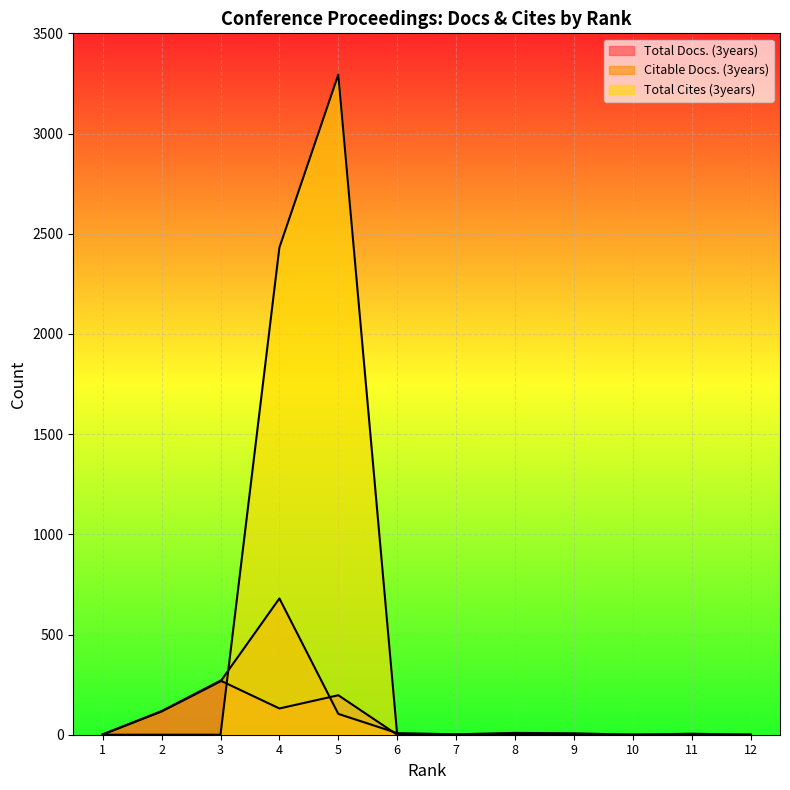

Rank the series at 7 from highest to lowest value.

Citable Docs. (3years), Total Docs. (3years), Total Cites (3years)